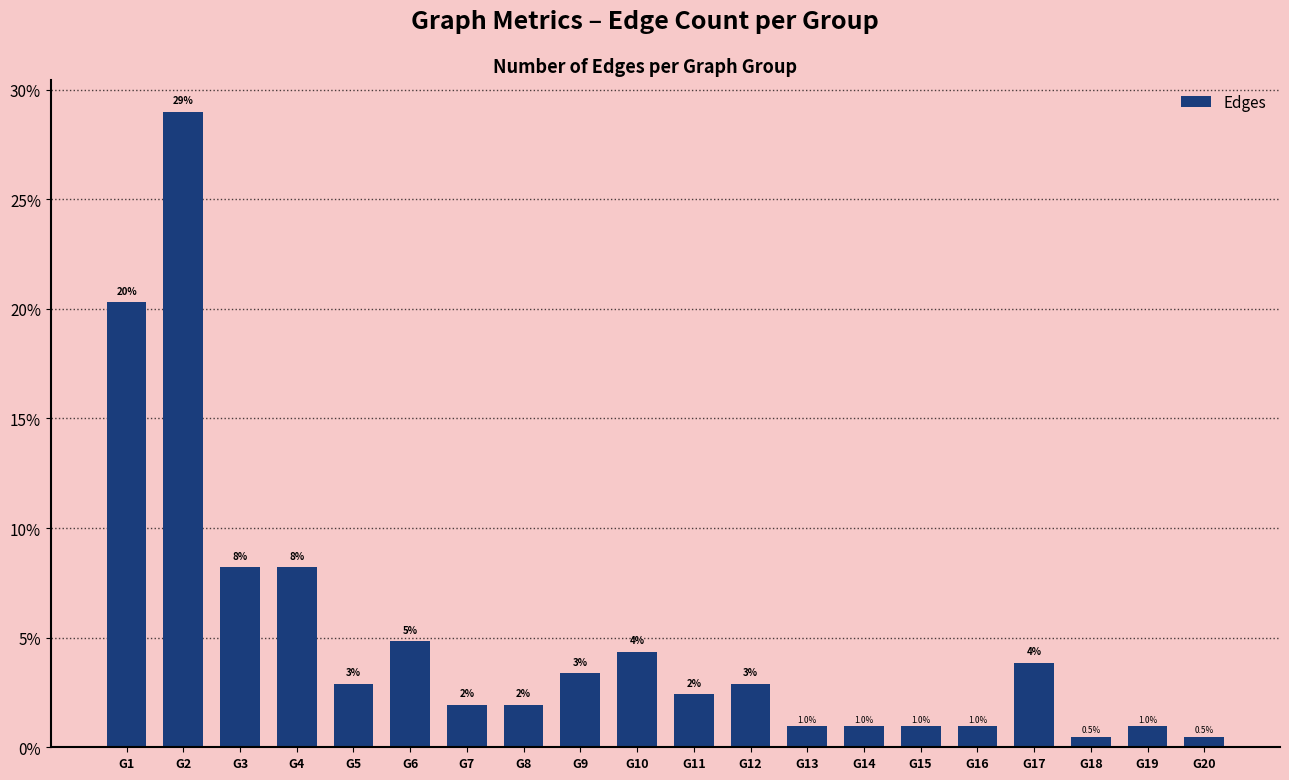

What is the change in value from G9 to G18?

-2.9